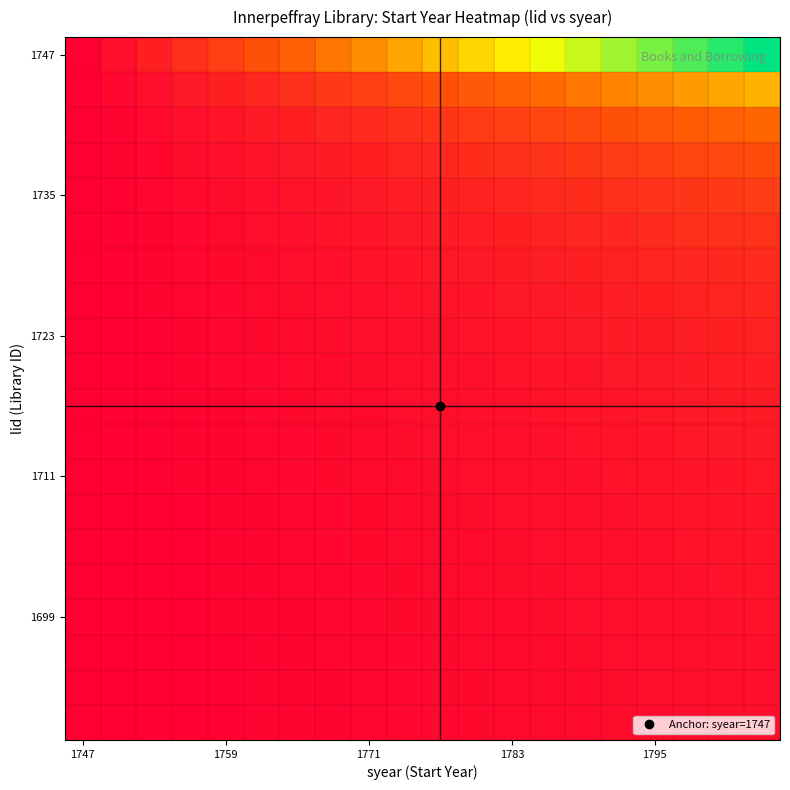

Count the number of categories in the chart.

20